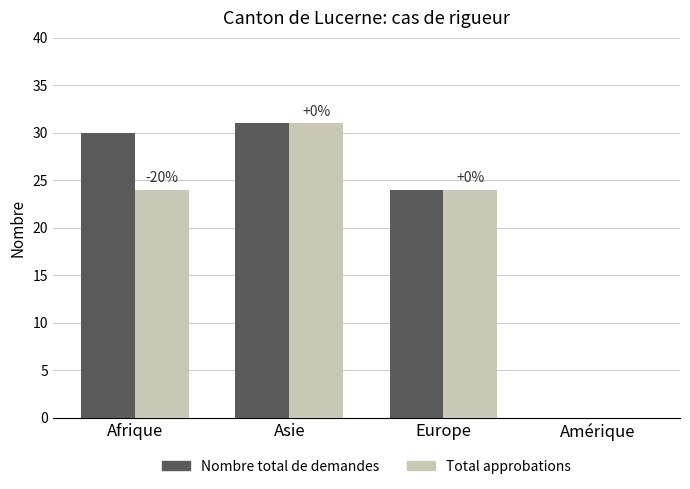

Count the number of data series in this chart.

2